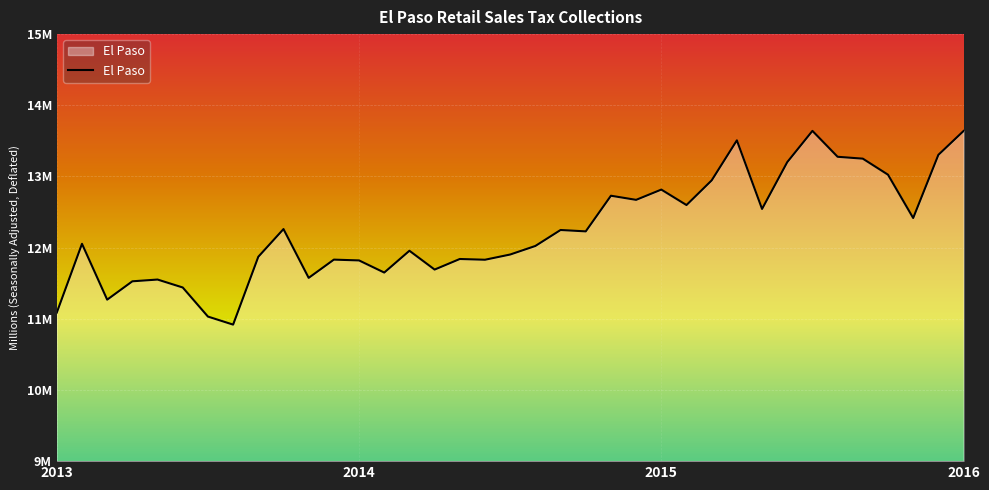

What is the maximum value shown in the chart?

13.6